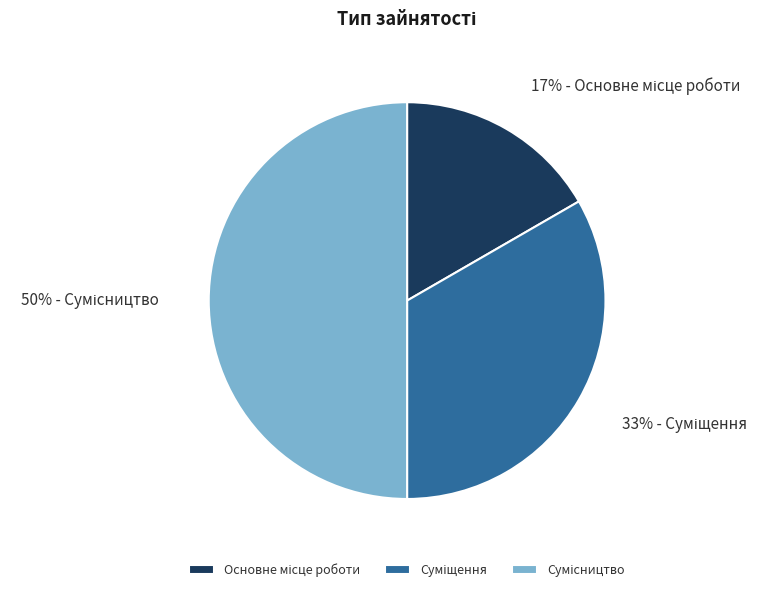

To the nearest percent, what is the difference between the largest and smallest slice percentages?

33%